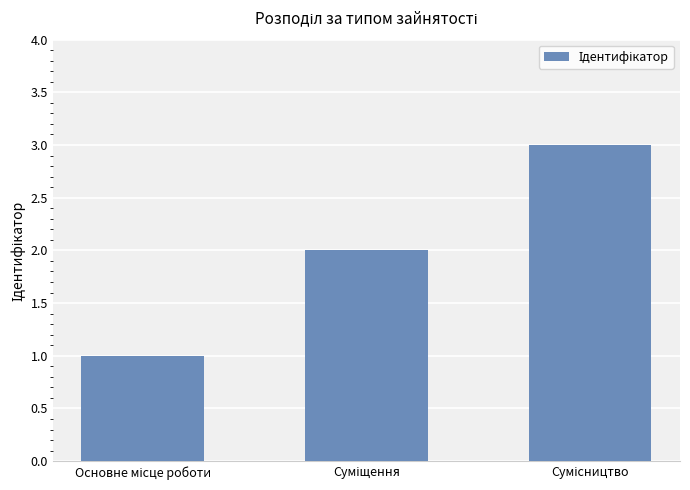

What is the sum of all values?

6